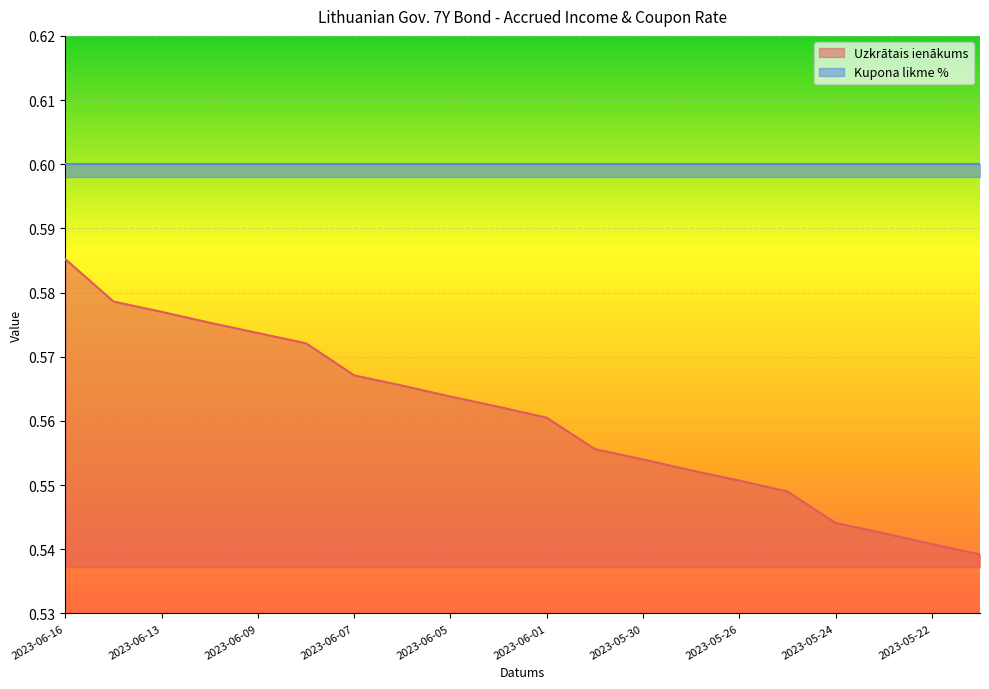

Which has a higher value, 2023-05-22 or 2023-06-09?

2023-06-09